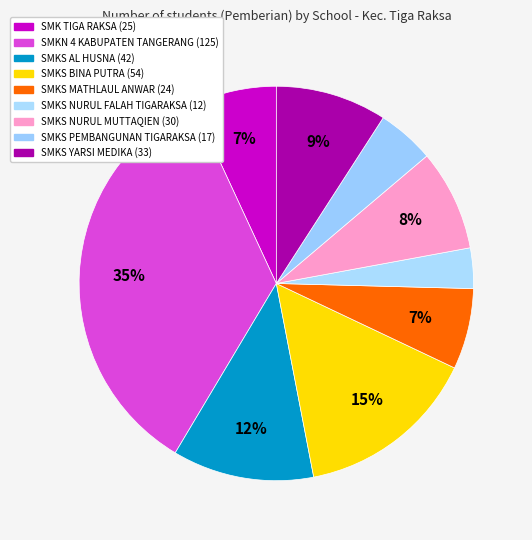

How many segments does this pie chart have?

9